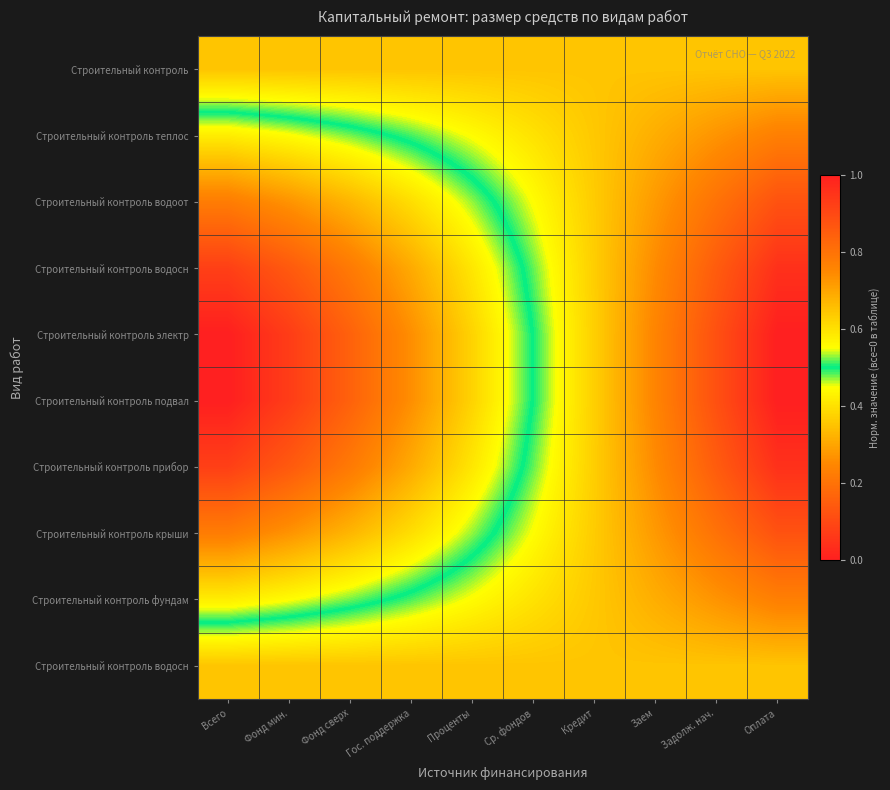

How many data points does each series have?

10